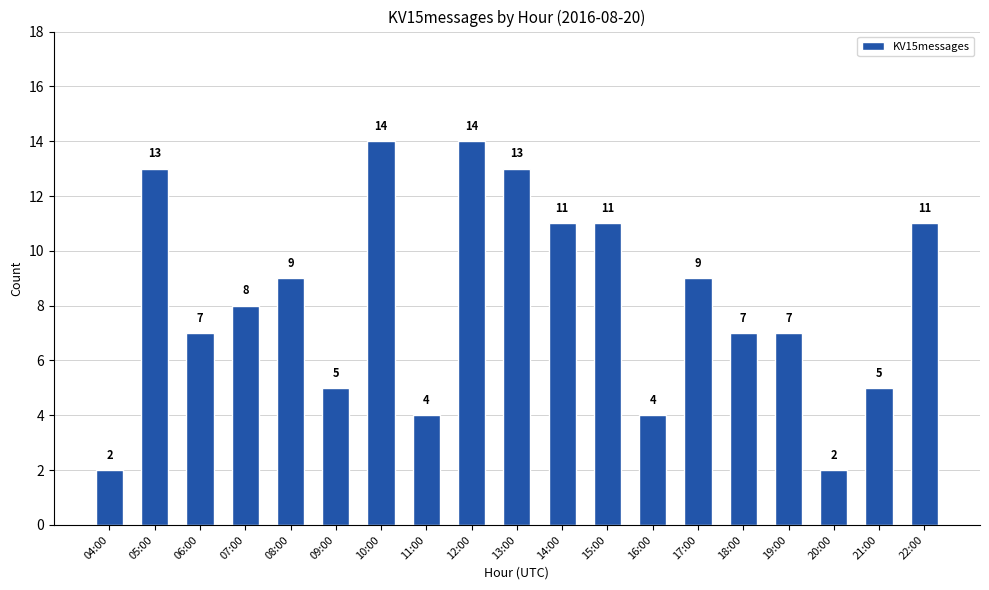

Reading right to left, extract all data points from this chart.

11	5	2	7	7	9	4	11	11	13	14	4	14	5	9	8	7	13	2